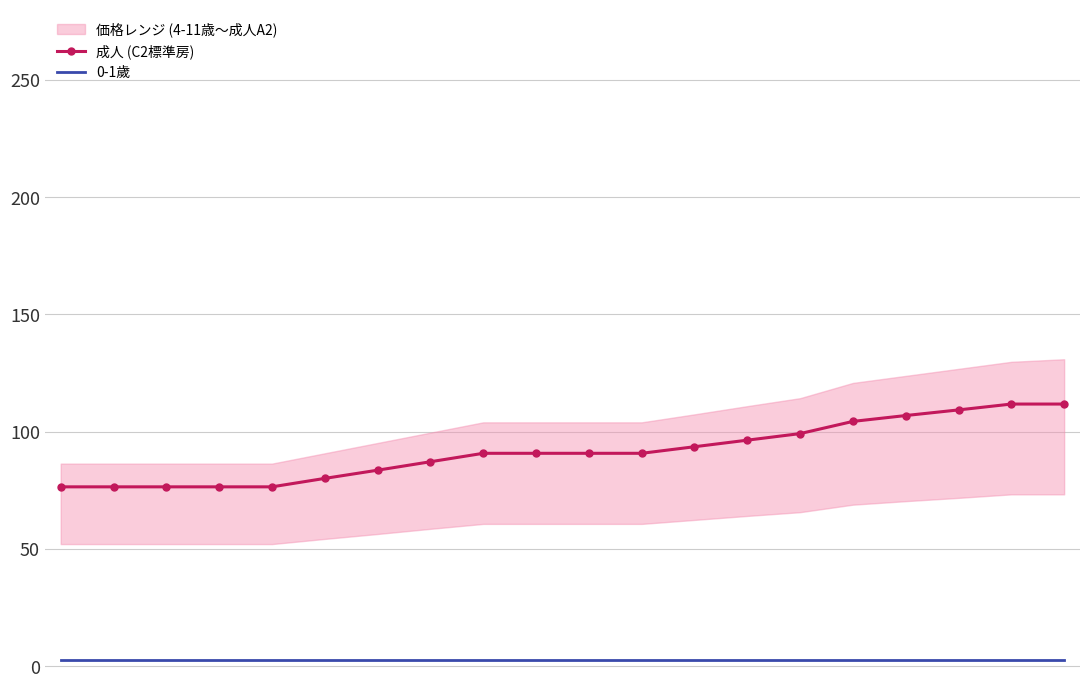

What is the smallest value displayed?

2.6